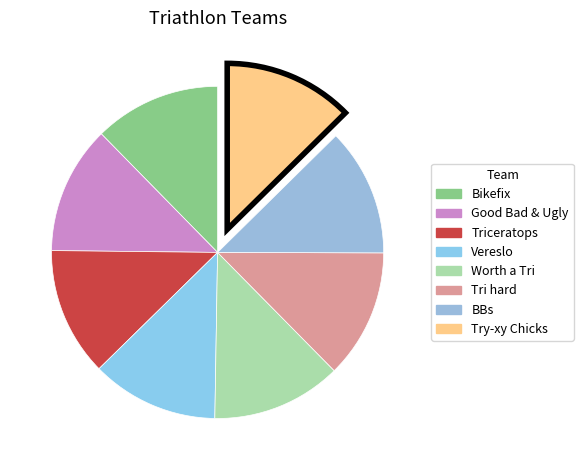

Which slice is the smallest?

Bikefix